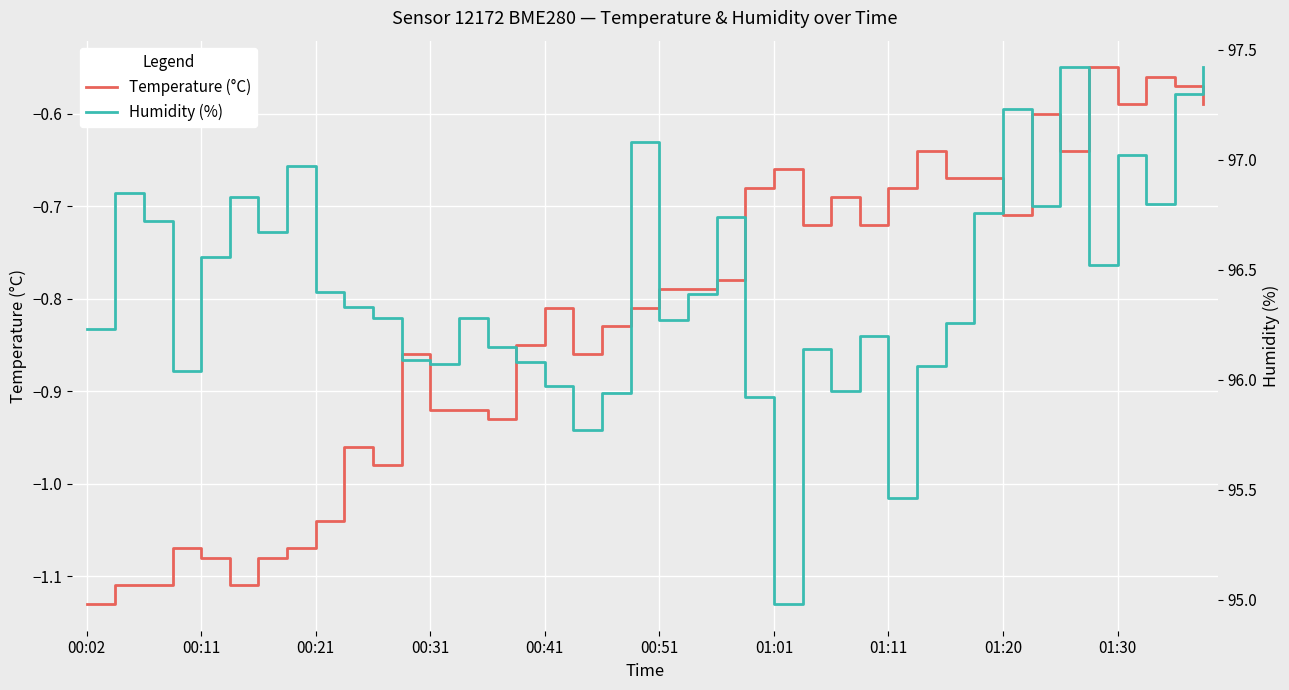

At which category is the sum across all series the highest?

39